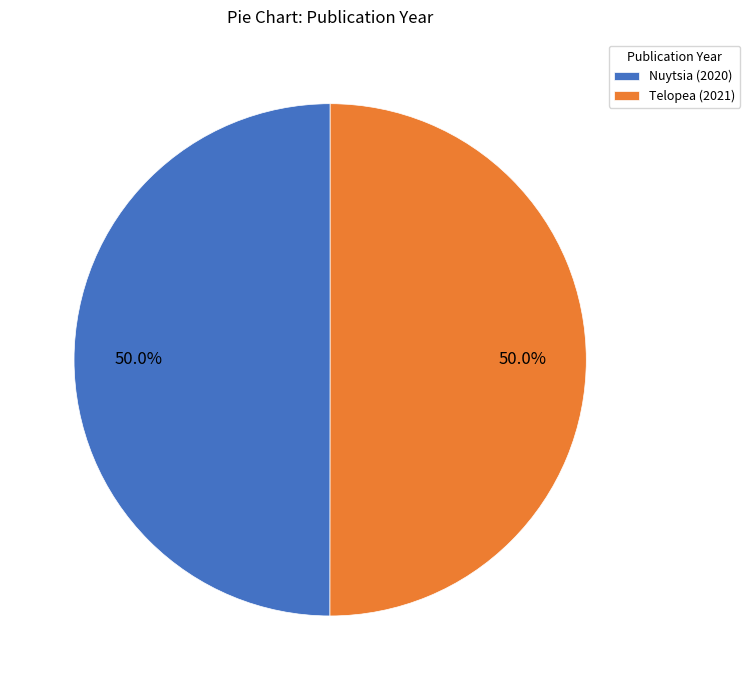

Approximately how many times larger is the value at Nuytsia (2020) compared to Telopea (2021)?

1.0